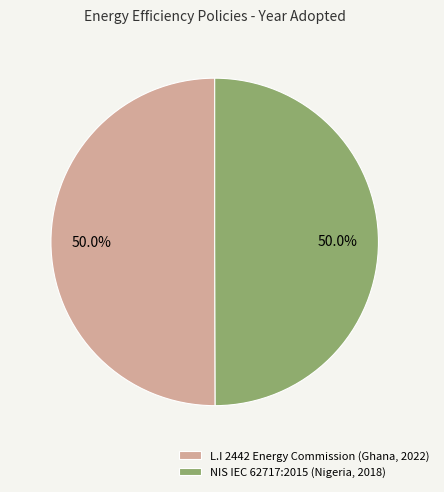

To the nearest percent, what is the combined percentage of NIS IEC 62717:2015 (Nigeria, 2018) and L.I 2442 Energy Commission (Ghana, 2022)?

100%